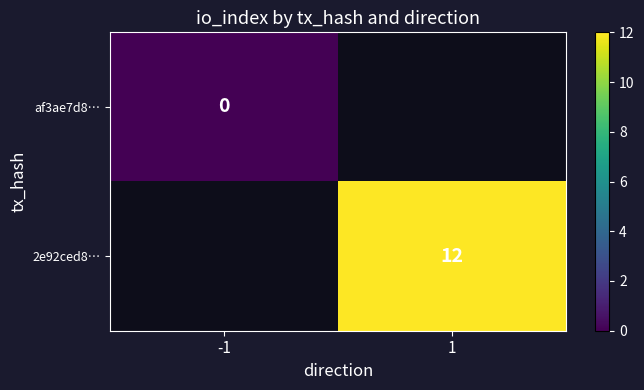

Is it true that 2e92ced8… equals 16 at 1?

False